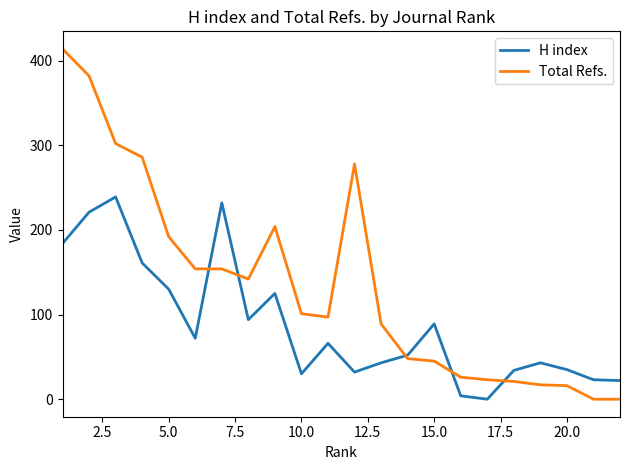

What are all the series names shown in the legend?

H index, Total Refs.